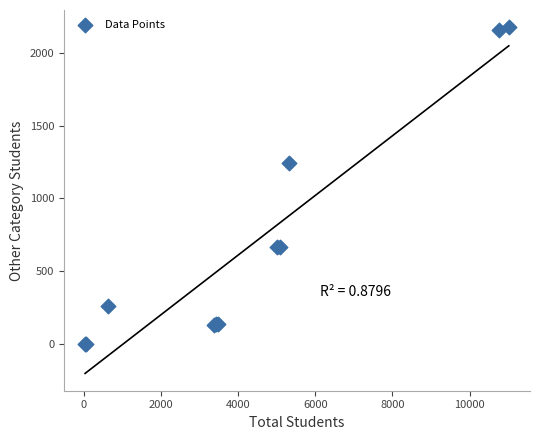

What Y value in the scatter plot is closest to 1088?

1245